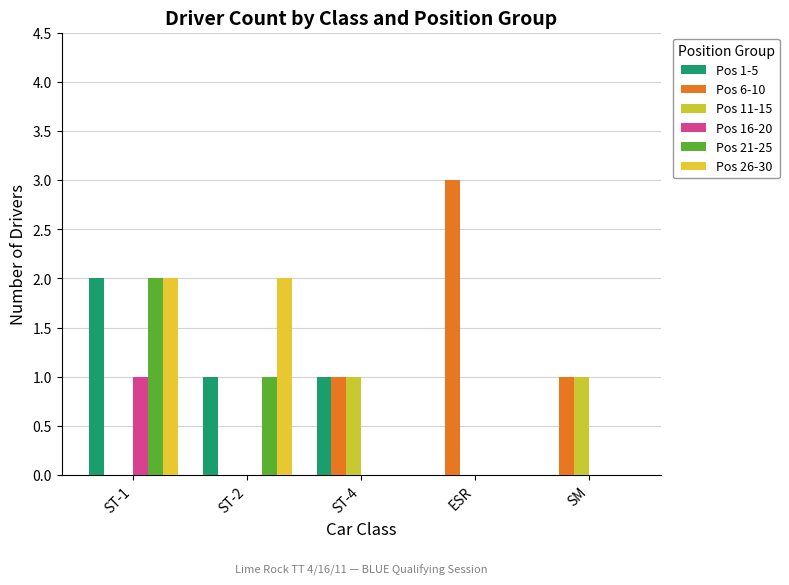

Is the value of Pos 6-10 at ST-2 greater than the value of Pos 16-20 at ESR?

No